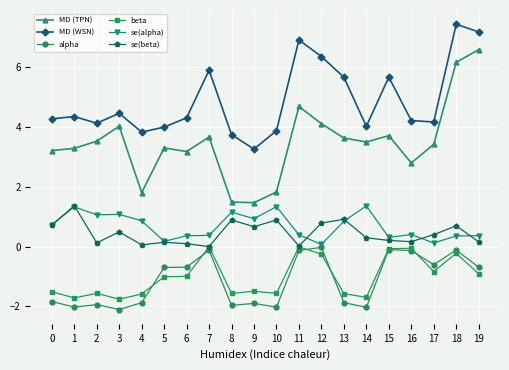

True or false: MD (TPN) has a value of 1.7 at 5.

False